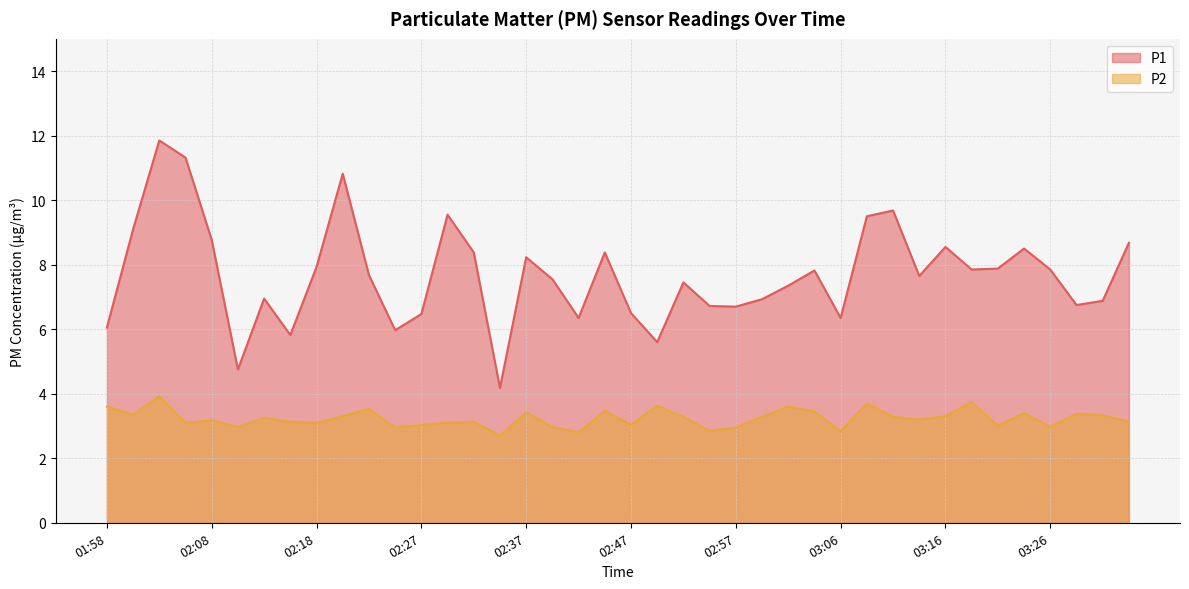

True or false: P1 and P2 cross at least once.

False